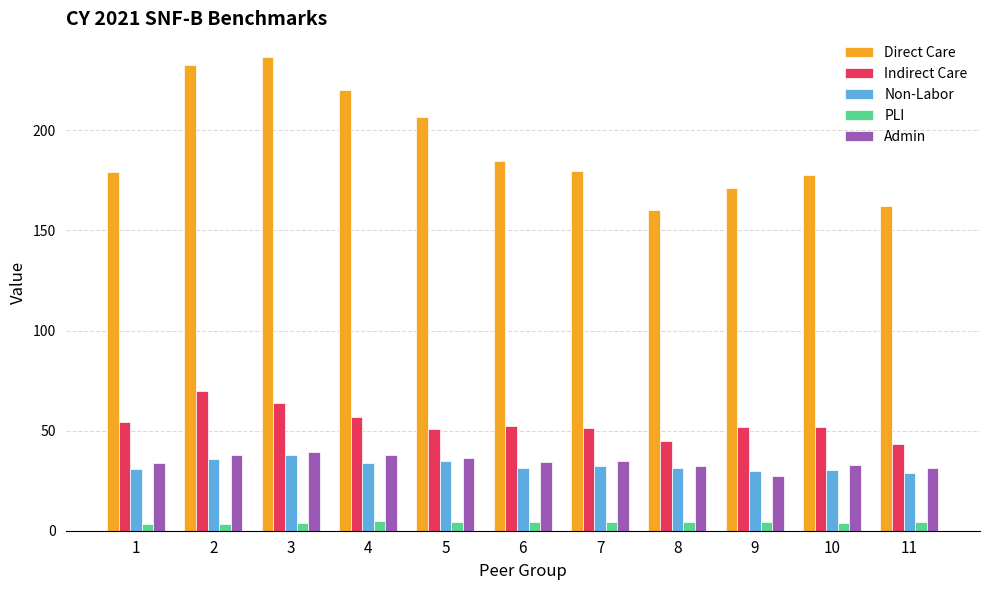

What is the sum of all Non-Labor values?

357.4